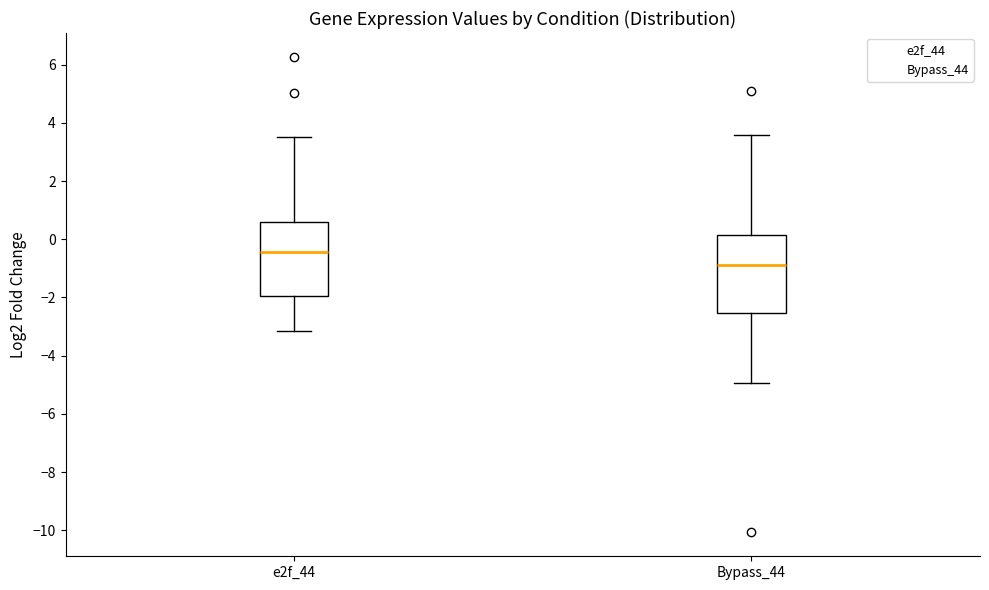

Reading left to right, transcribe this box plot: for each box, give where its median line is, the range the box spans, and where its two whiskers end, as read against the y-axis. The values are not printed on the chart, so give them approximately, as read against the axis.

e2f_44: median -0.4, box -2.0 to 0.6, whiskers -3.2 to 3.6
Bypass_44: median -0.8, box -2.6 to 0.2, whiskers -5.0 to 3.6